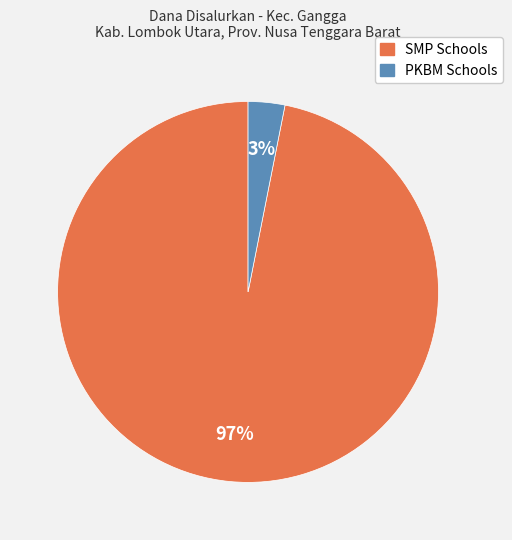

Is there any slice that represents more than half of the pie?

Yes